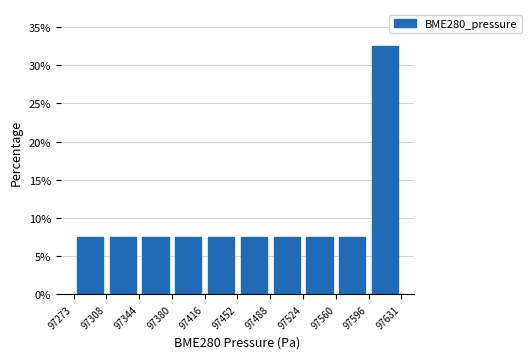

Reading left to right, list every bar in this chart as the range it spans on the x-axis followed by its height. The values are not printed on the chart, so give them approximately, as read against the axis.

97273 to 97308: 7.5
97308 to 97344: 7.5
97344 to 97380: 7.5
97380 to 97416: 7.5
97416 to 97452: 7.5
97452 to 97488: 7.5
97488 to 97524: 7.5
97524 to 97560: 7.5
97560 to 97596: 7.5
97596 to 97631: 32.5